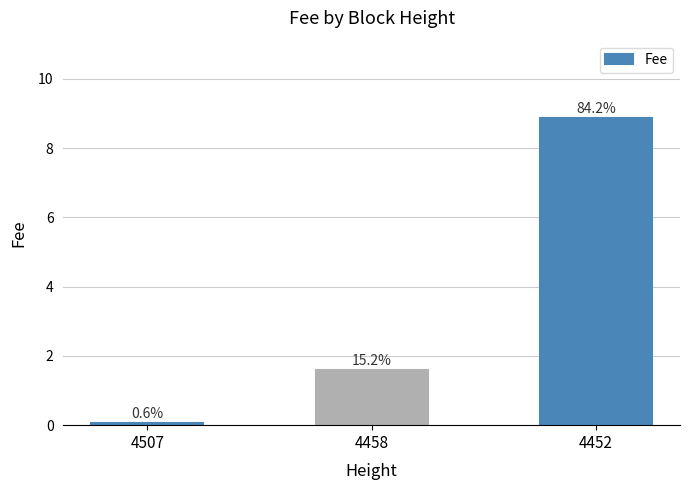

Does the chart contain any negative values?

No